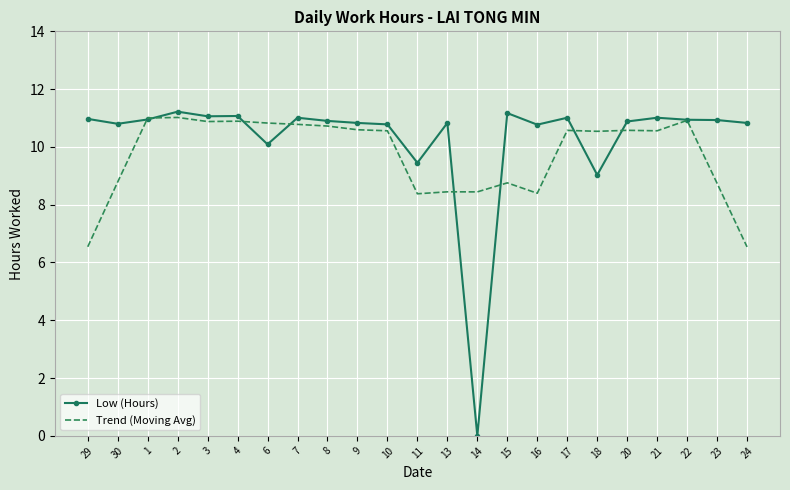

List the series in order of their overall mean, lowest first.

Trend (Moving Avg), Low (Hours)